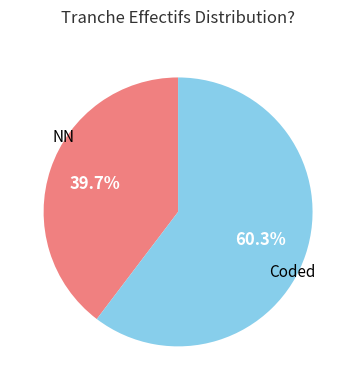

Combined, what portion of the pie is NN and Coded?

100.0%